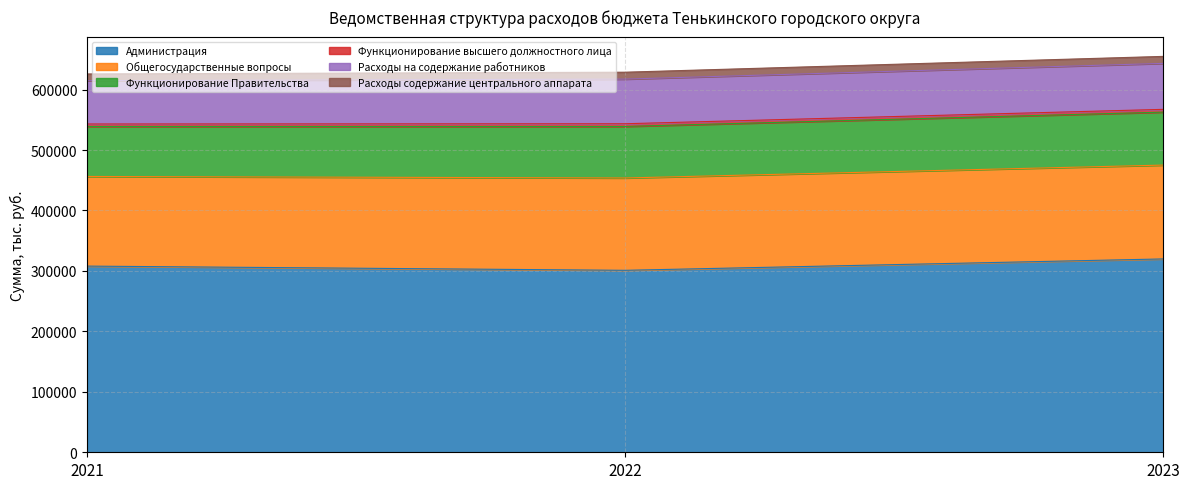

Which series has the largest total across all categories?

Администрация